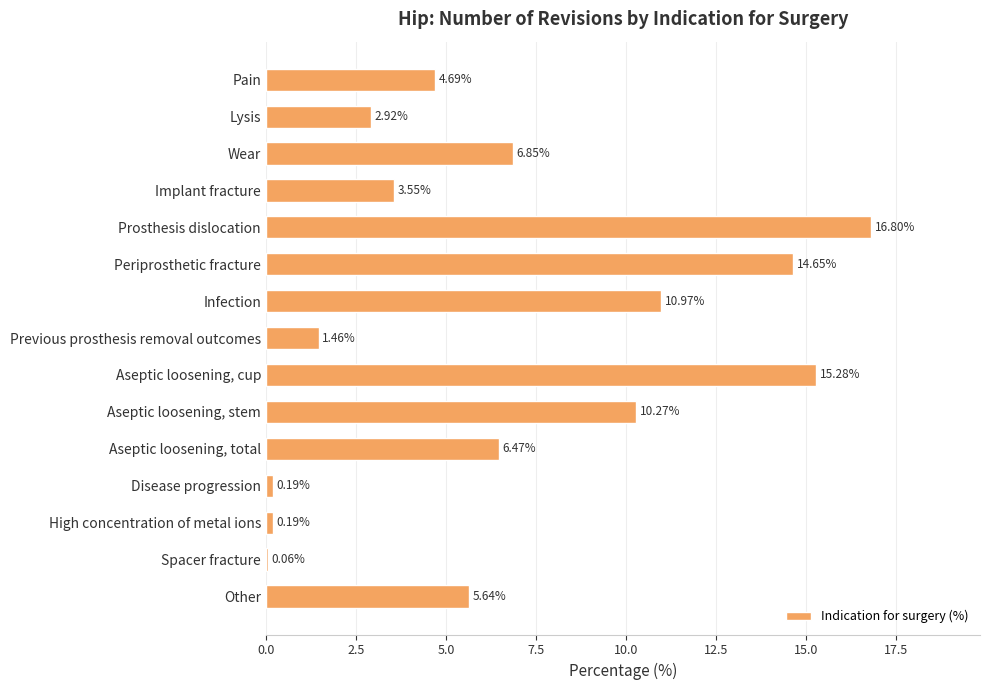

What is the label of the 3rd bar from the top?

Wear